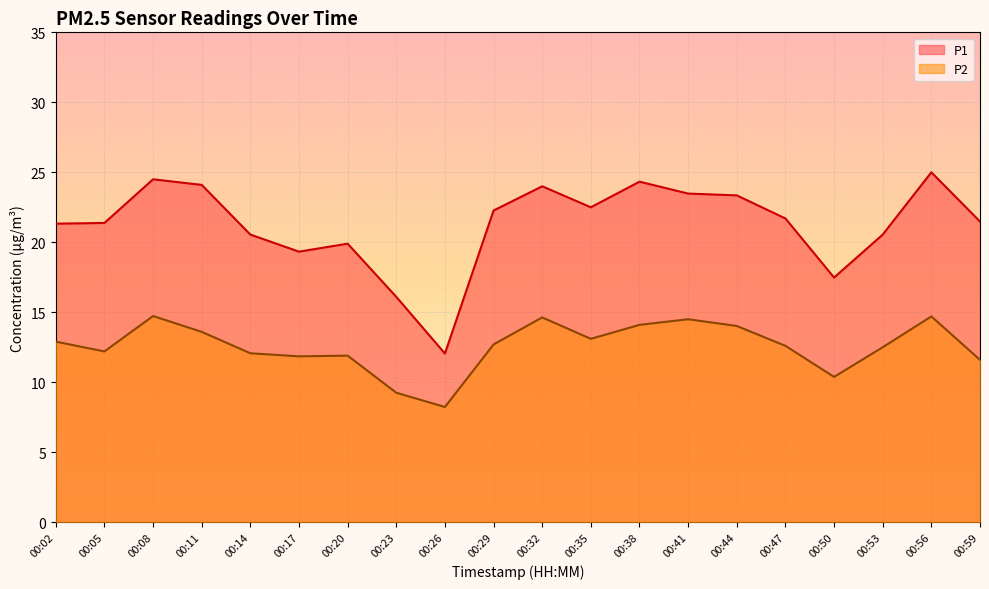

What is the difference between the maximum and minimum values in the P2 series?

6.5